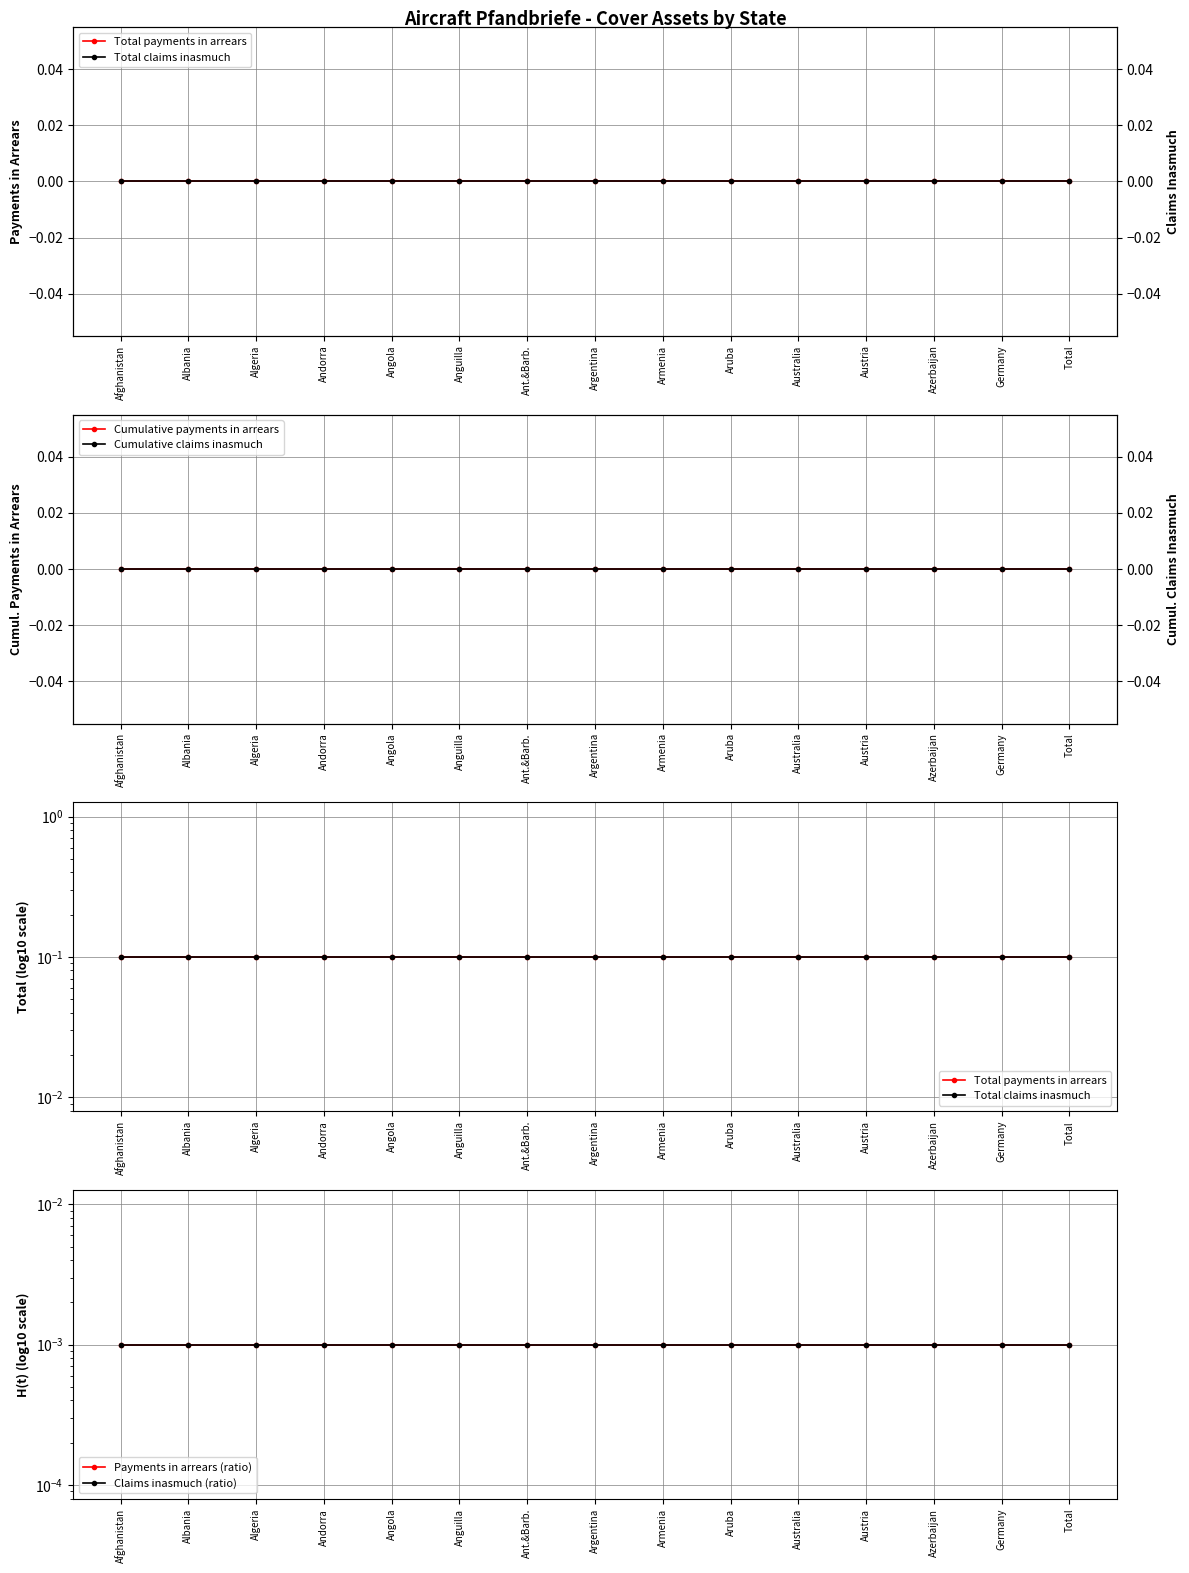

What is the difference between the highest and lowest values at Andorra?

0.1